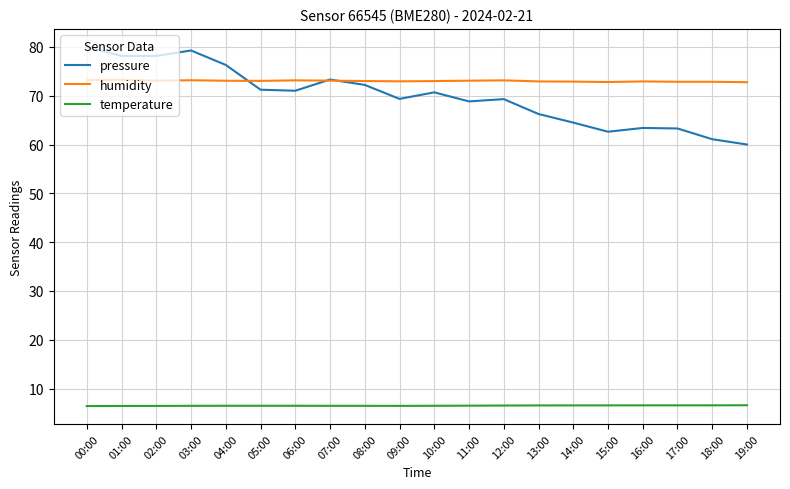

What position from the right is 15:00?

5